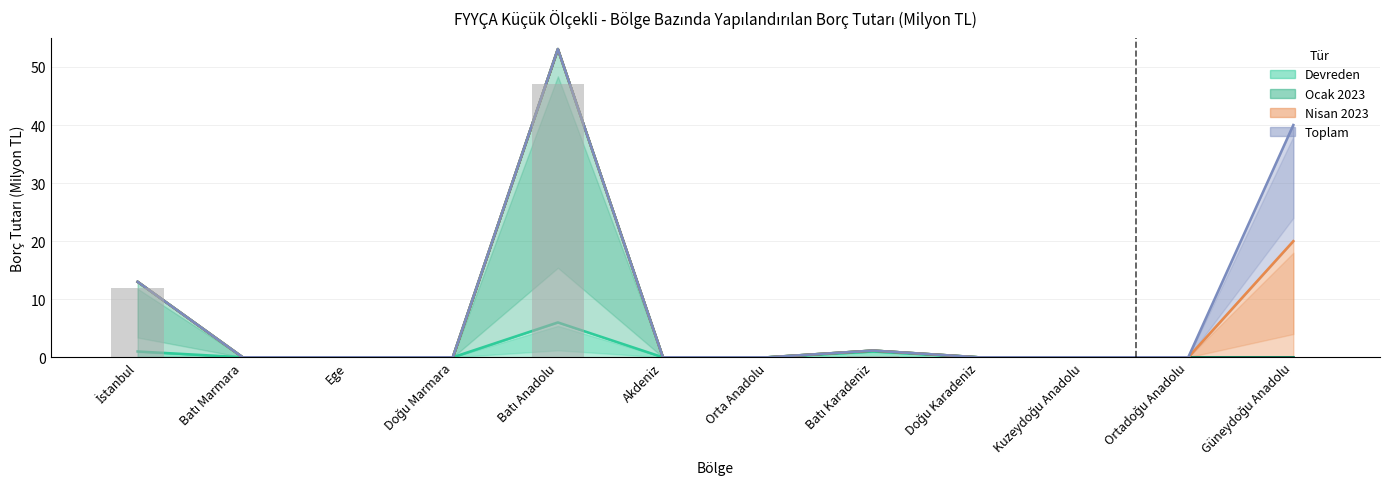

Is it true that Devreden (Firma Sayısı) equals 1.0 at İstanbul?

True